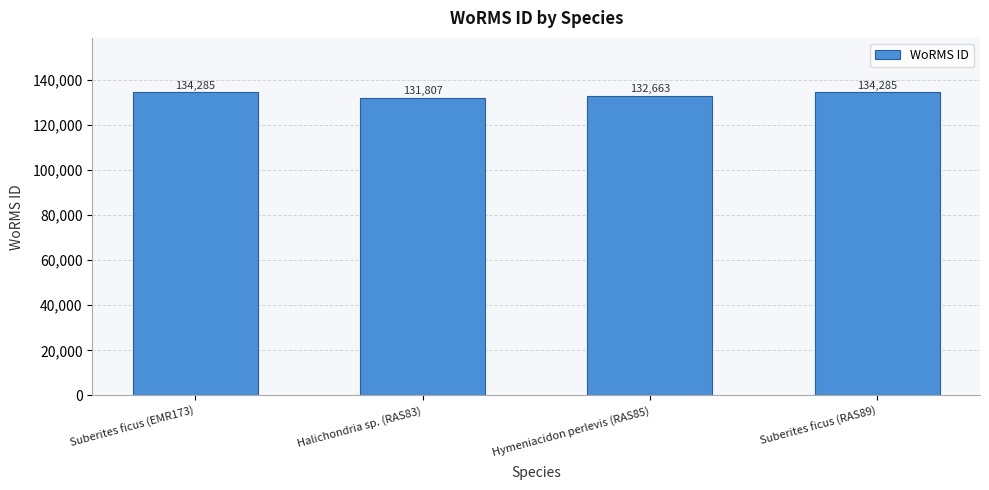

What is the sum of the values at Suberites ficus (EMR173) and Hymeniacidon perlevis (RAS85)?

266948